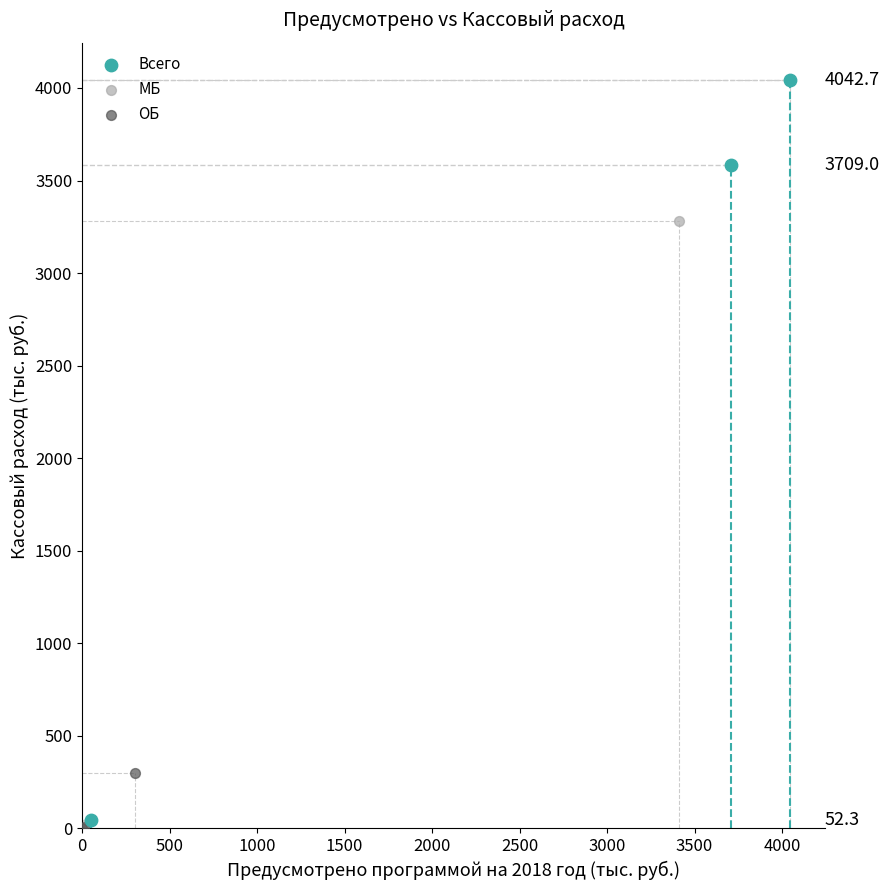

Which series has the largest Y range (max minus min)?

МБ